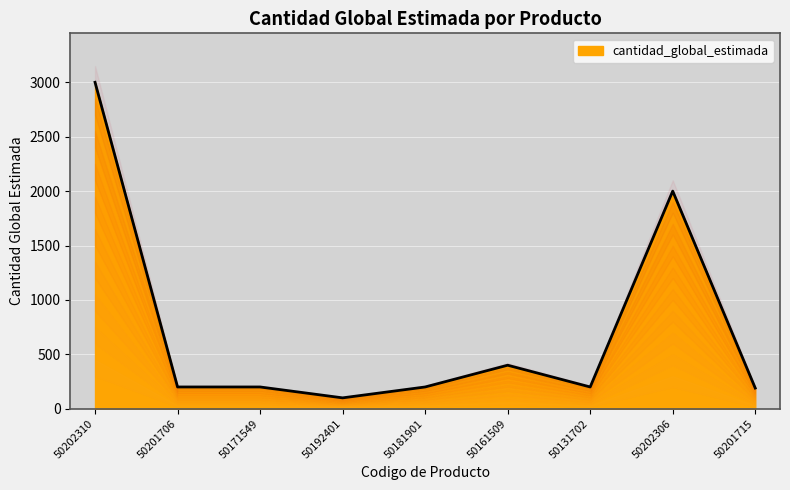

How many values are below 200?

2